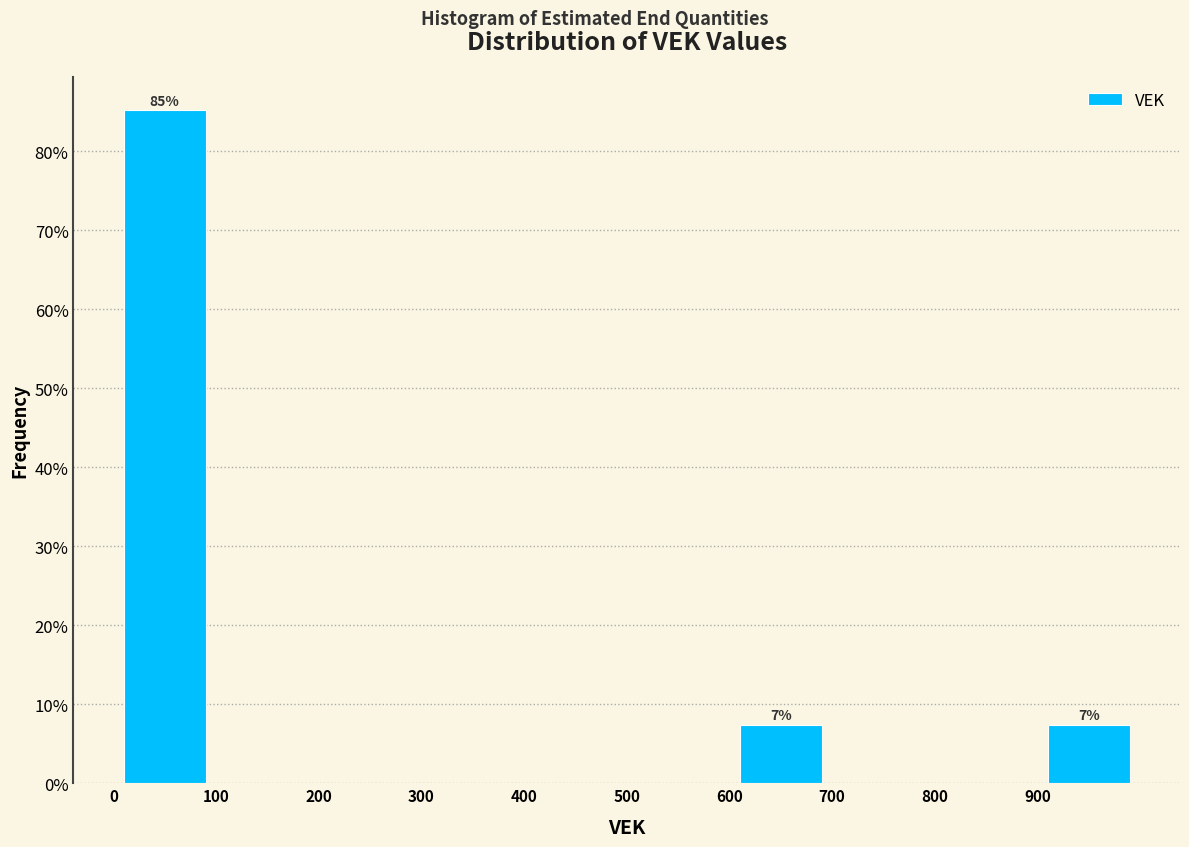

Which range on the x-axis has the tallest bar?

0 to 100